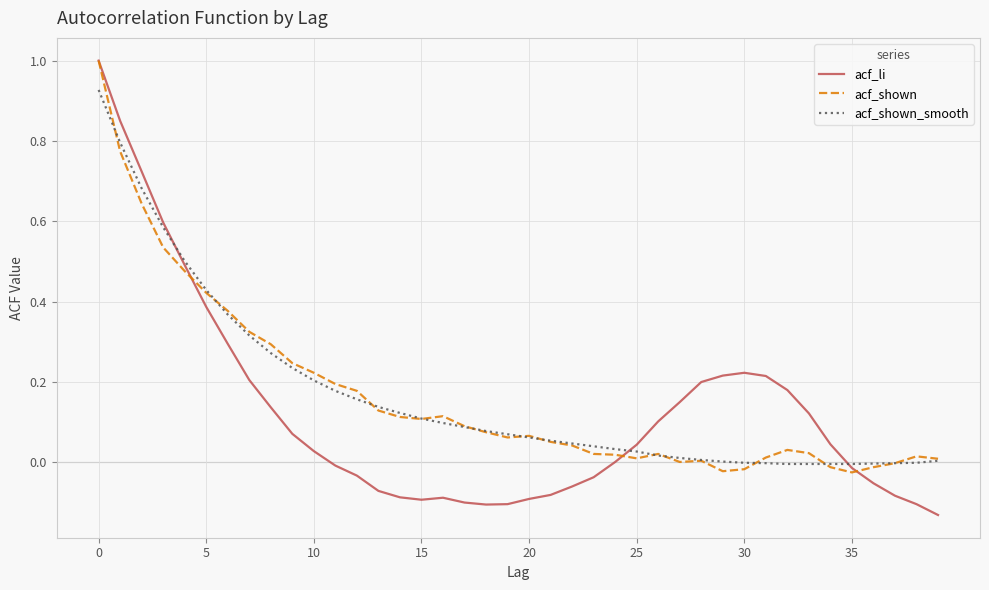

What is the maximum value for acf_li?

1.0